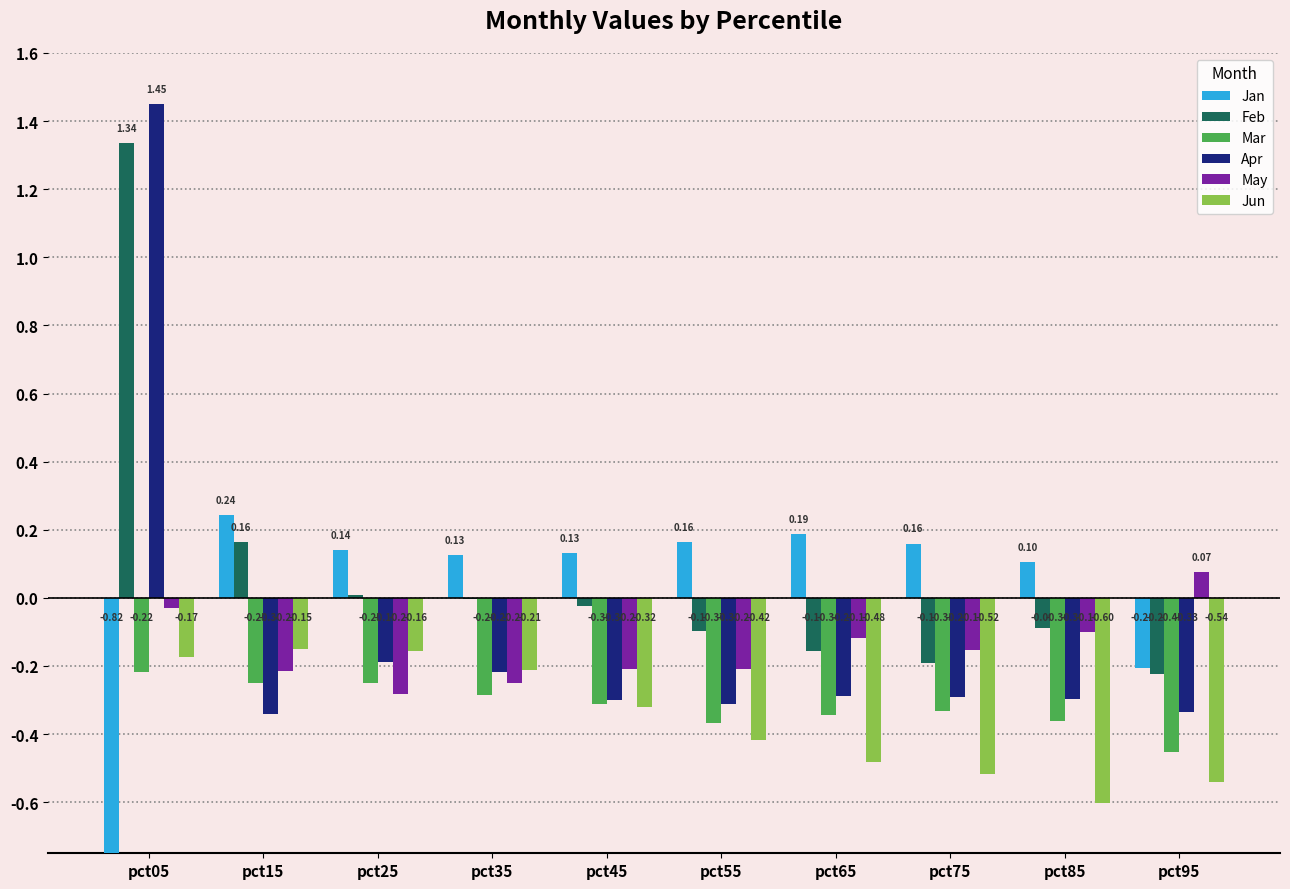

What is the approximate value of May at pct25?

-0.3